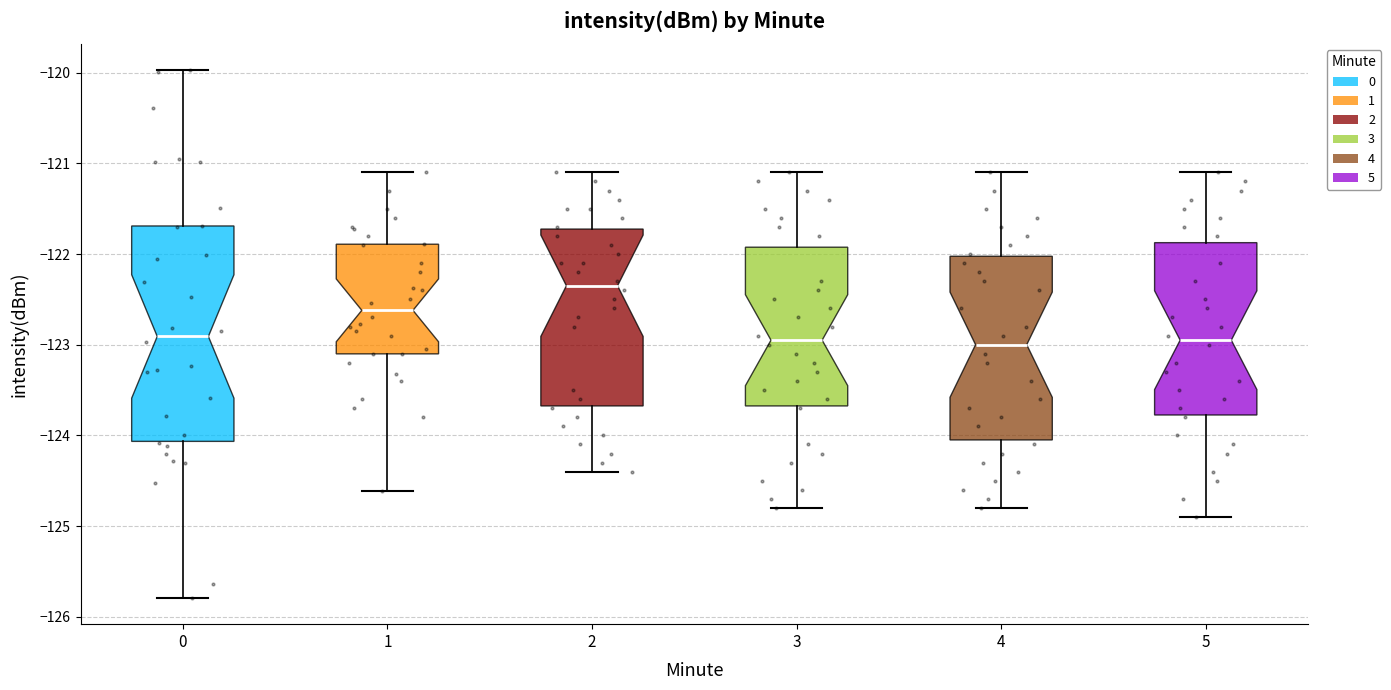

Where is the lower edge of the box at x = 4 on the y-axis? The values are not printed on the chart, so give them approximately, as read against the axis.

-124.0